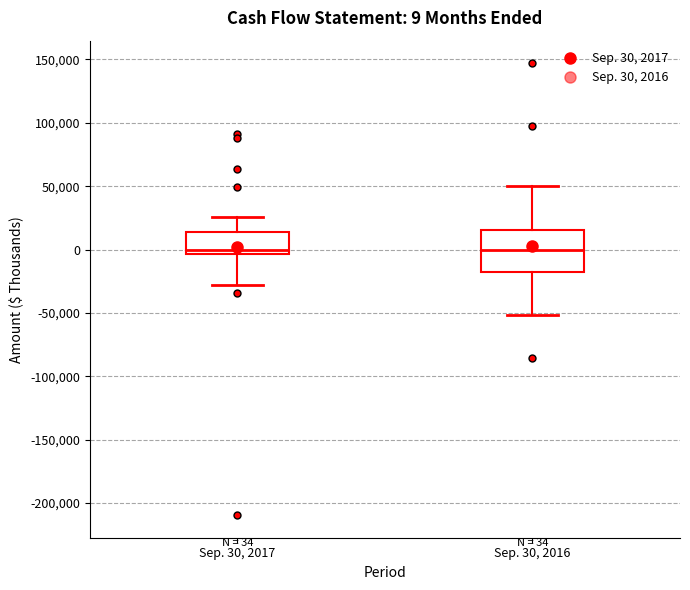

Which box is the tallest, from its lower edge to its upper edge?

Sep. 30, 2016